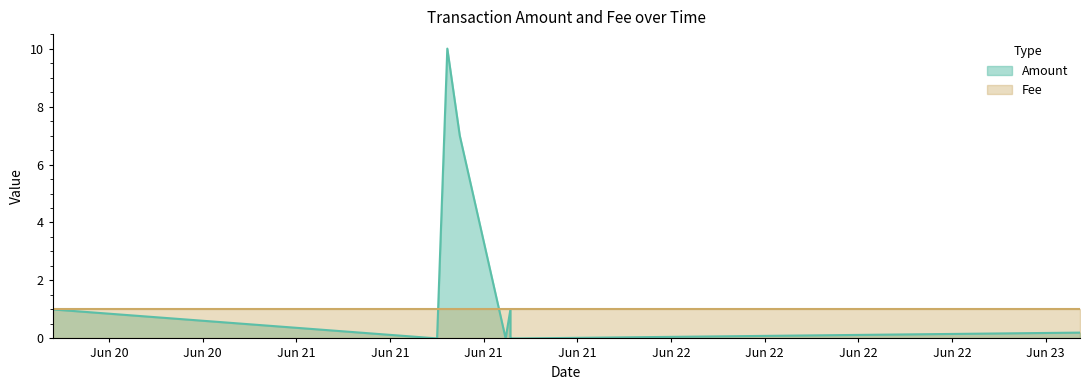

How many interior local peaks (higher than both neighbors) does the data have?

2